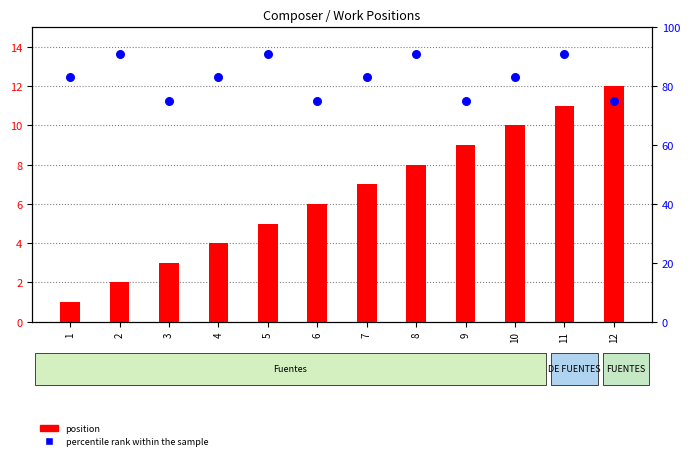

What is the total value across all series at 7?

90